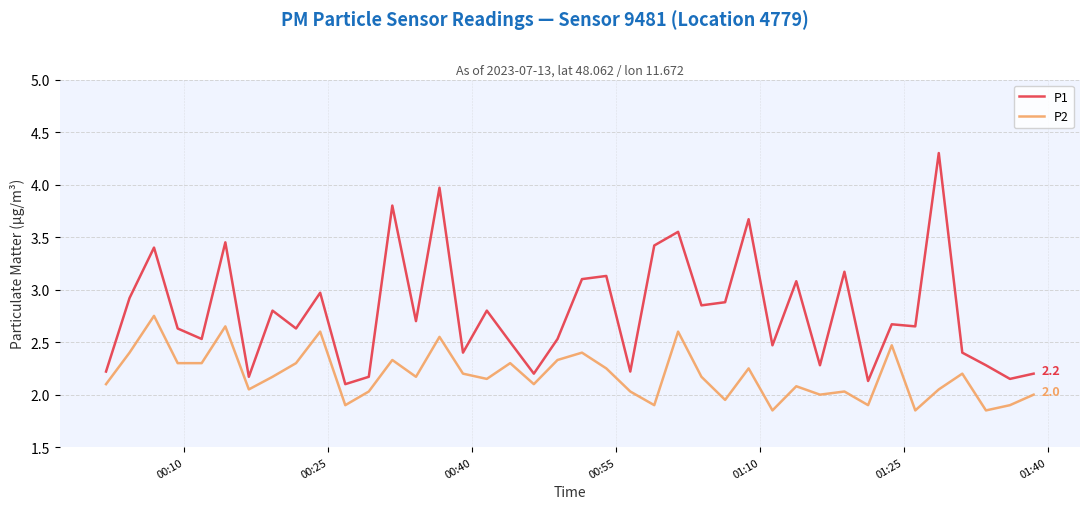

What is the greatest value displayed?

4.3